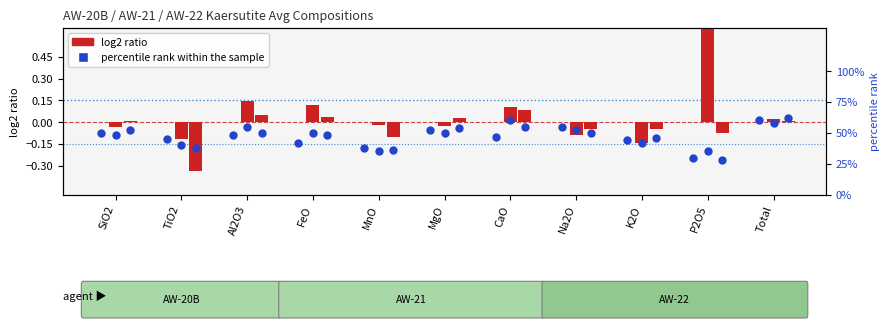

Which series reaches the maximum Y coordinate?

percentile rank within the sample